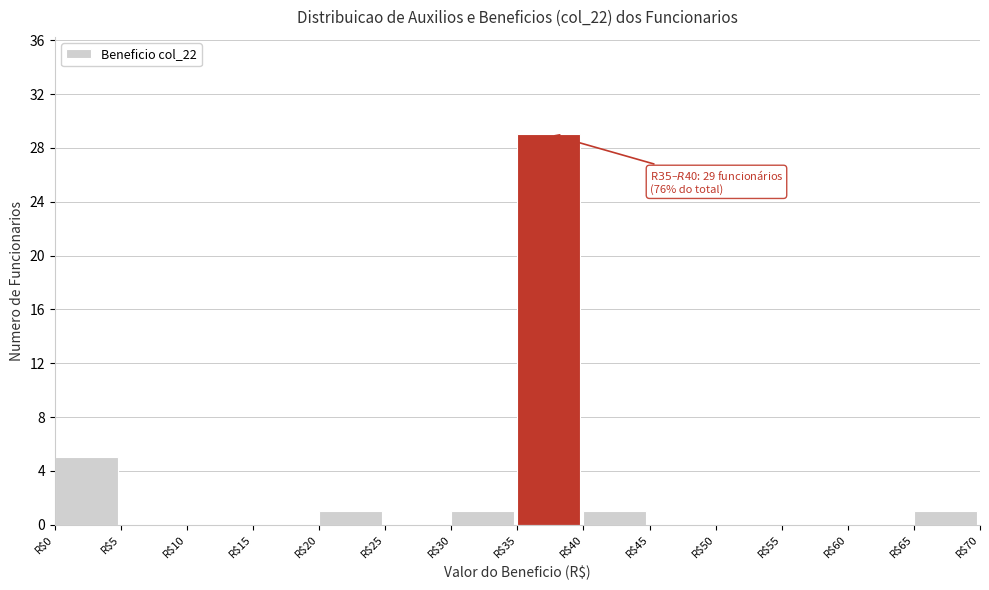

Over which range of the x-axis is the bar tallest?

35 to 40